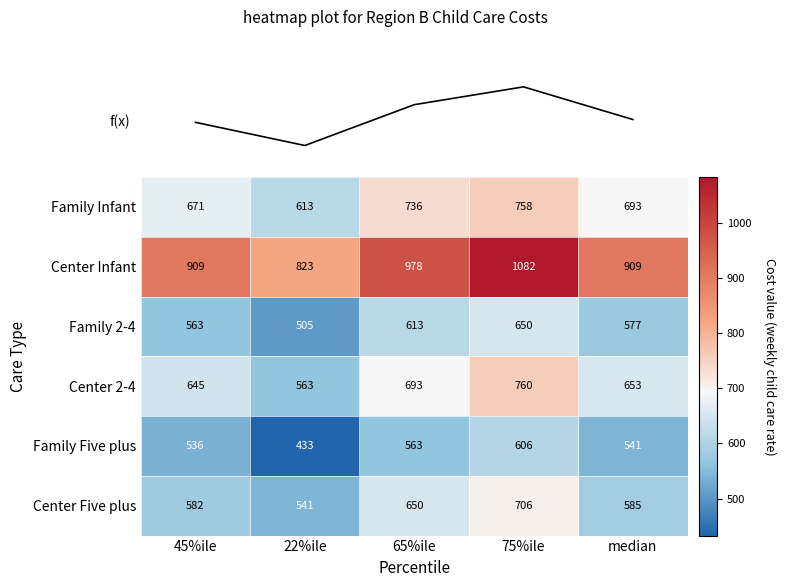

What is the difference between the highest and lowest values at 45%ile?

373